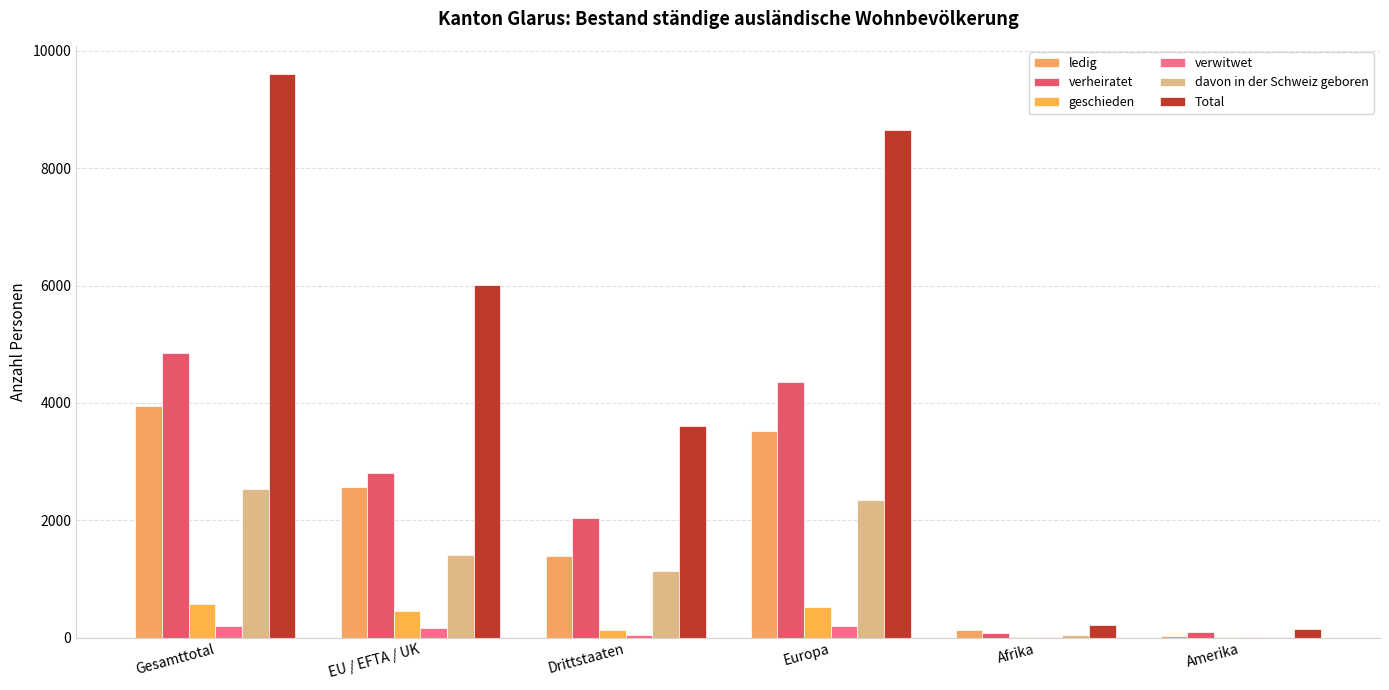

List the series in order of their peak value, highest first.

Total, verheiratet, ledig, davon in der Schweiz geboren, geschieden, verwitwet